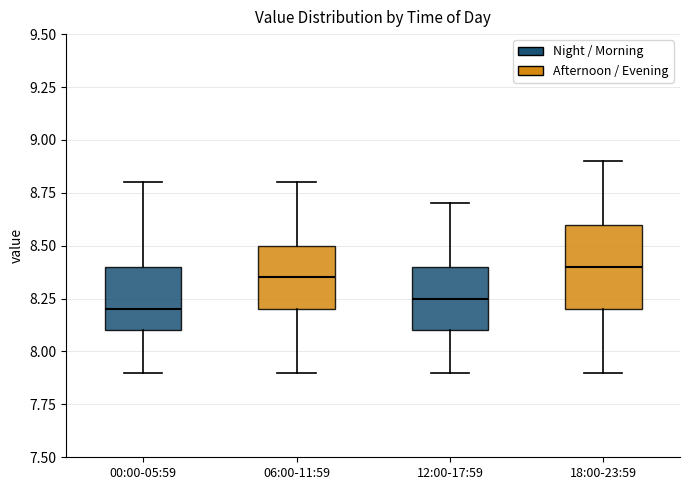

Reading left to right, transcribe this box plot: for each box, give where its median line is, the range the box spans, and where its two whiskers end, as read against the y-axis. The values are not printed on the chart, so give them approximately, as read against the axis.

00:00-05:59: median 8.20, box 8.10 to 8.40, whiskers 7.90 to 8.80
06:00-11:59: median 8.35, box 8.20 to 8.50, whiskers 7.90 to 8.80
12:00-17:59: median 8.25, box 8.10 to 8.40, whiskers 7.90 to 8.70
18:00-23:59: median 8.40, box 8.20 to 8.60, whiskers 7.90 to 8.90